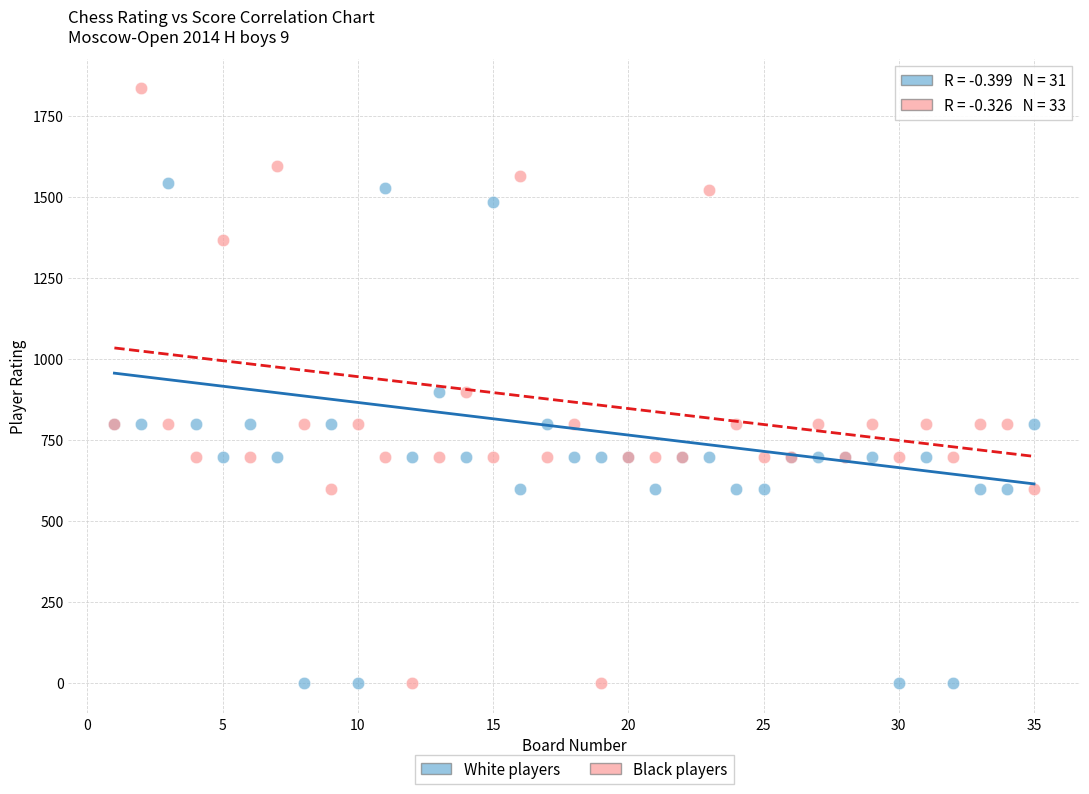

Which series contains the highest Y value?

Black players